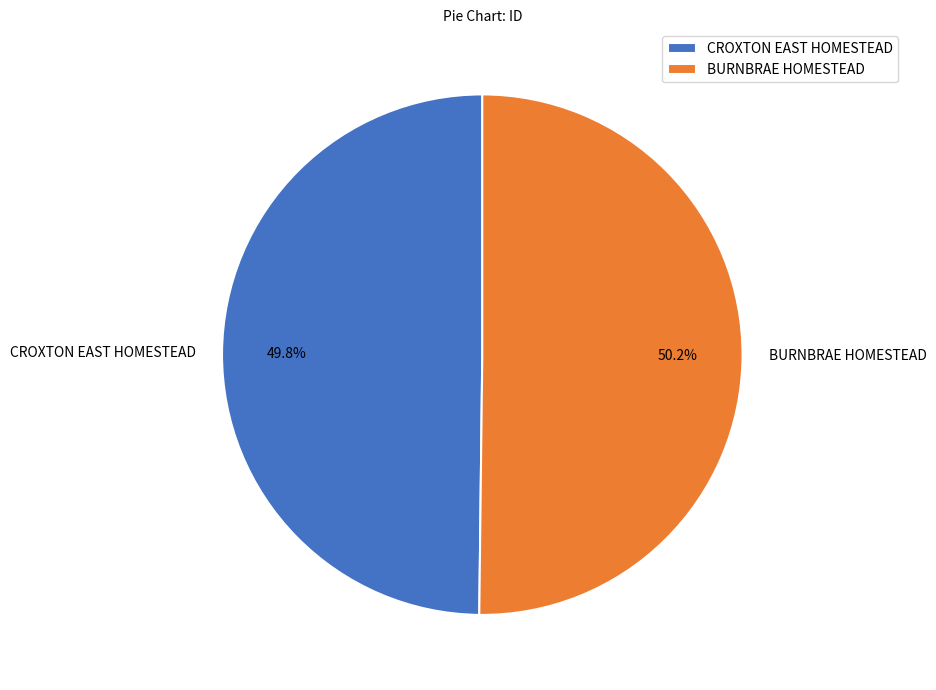

To the nearest percent, what portion does BURNBRAE HOMESTEAD represent?

50%